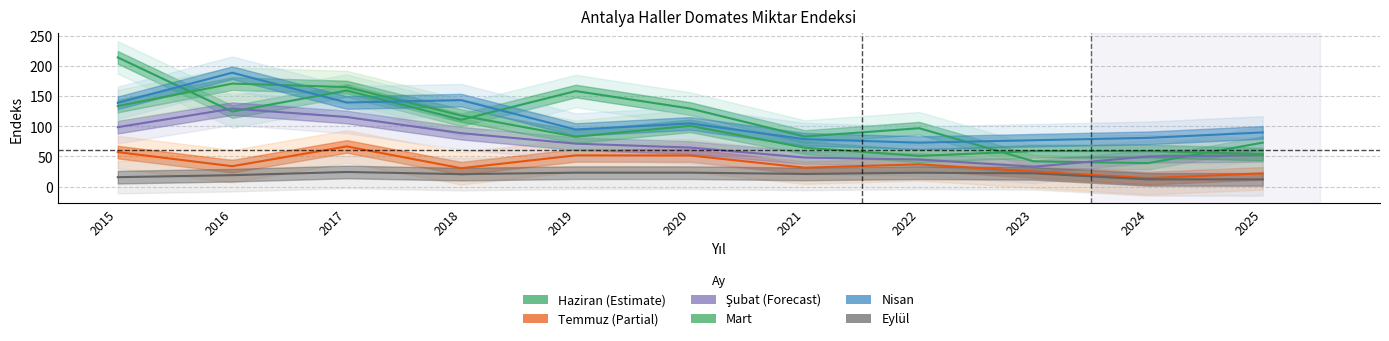

The Mart series shows 101.0 at 2020. True or false?

True